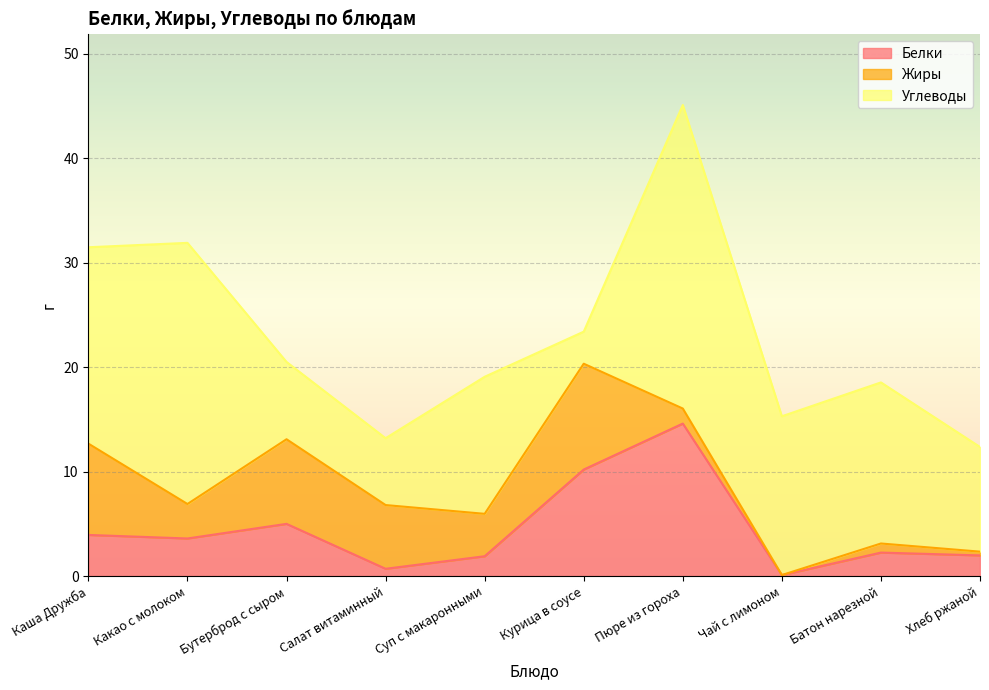

Which series has the largest total across all categories?

Углеводы